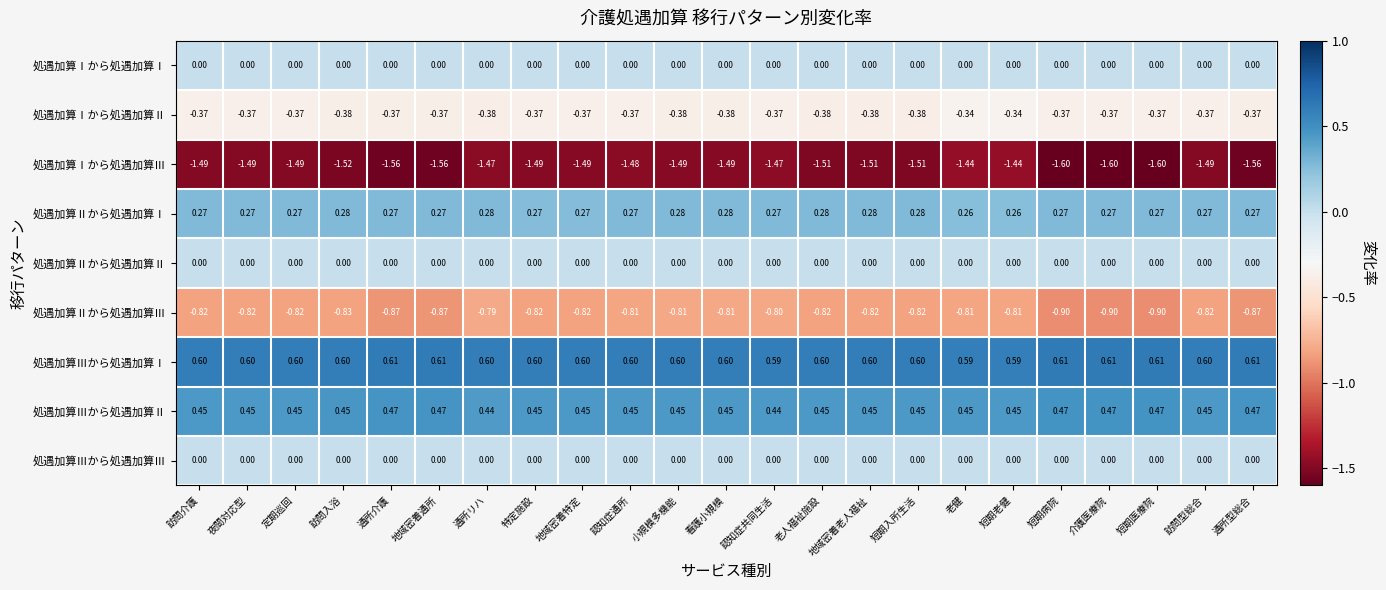

Which series has the largest total across all categories?

処遇加算Ⅲから処遇加算Ⅰ